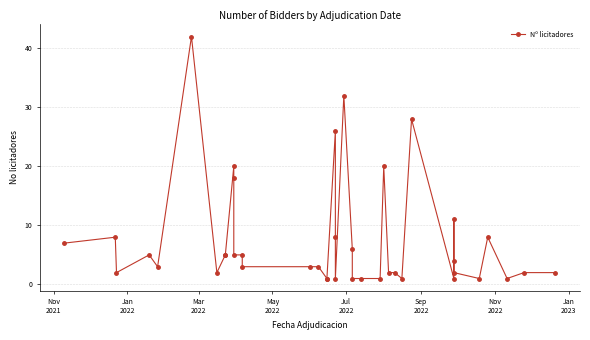

What is the sum of all values?

299